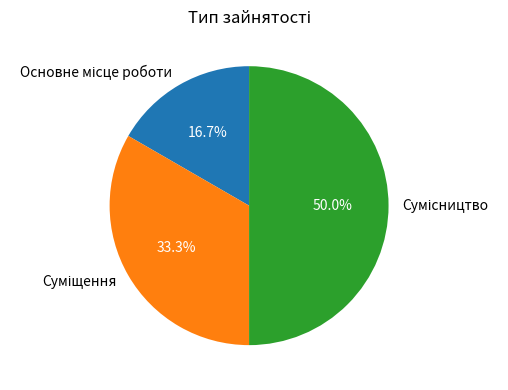

Do Суміщення and Основне місце роботи together represent more than half of the pie?

No